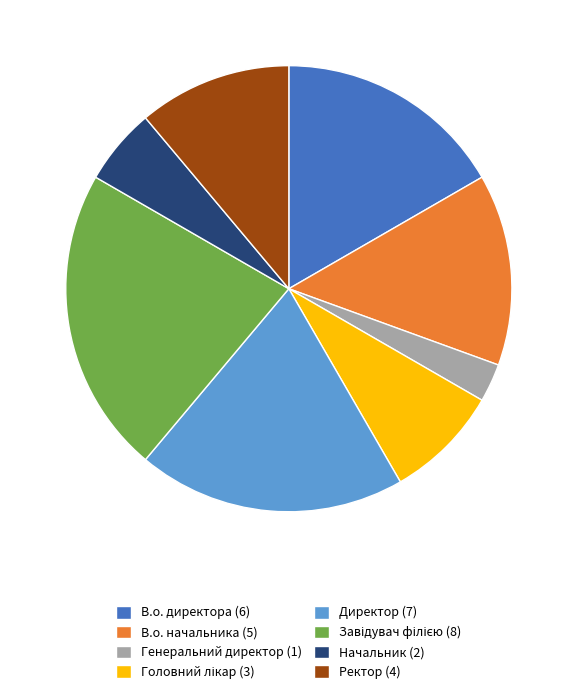

How many slices are in this pie chart?

8